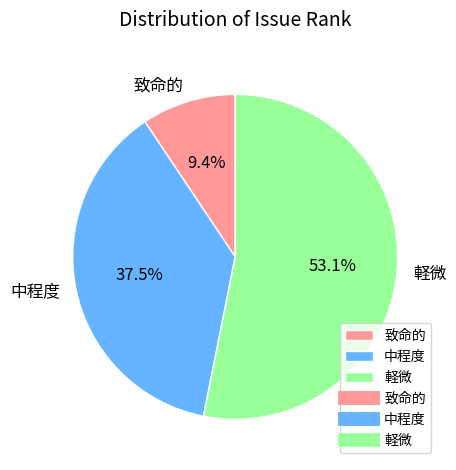

Which slice represents more than half of the pie?

軽微